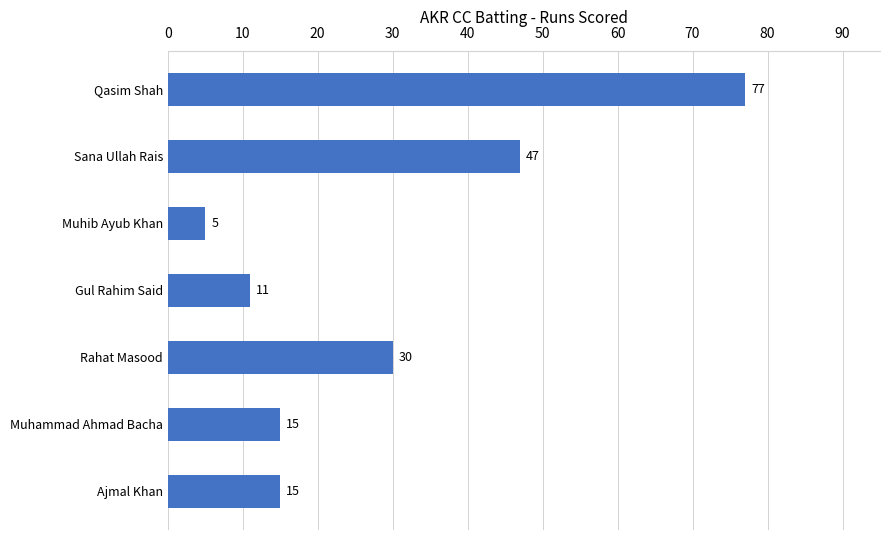

What is the label of the 5th bar from the bottom?

Muhib Ayub Khan